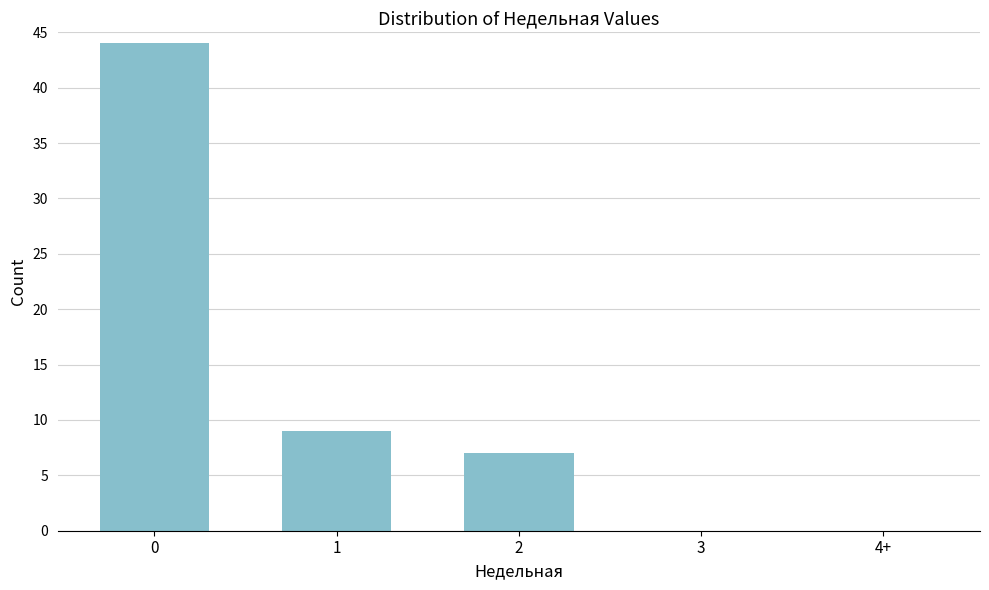

Reading left to right, extract all data points from this chart.

0=44	1=9	2=7	3=0	4+=0